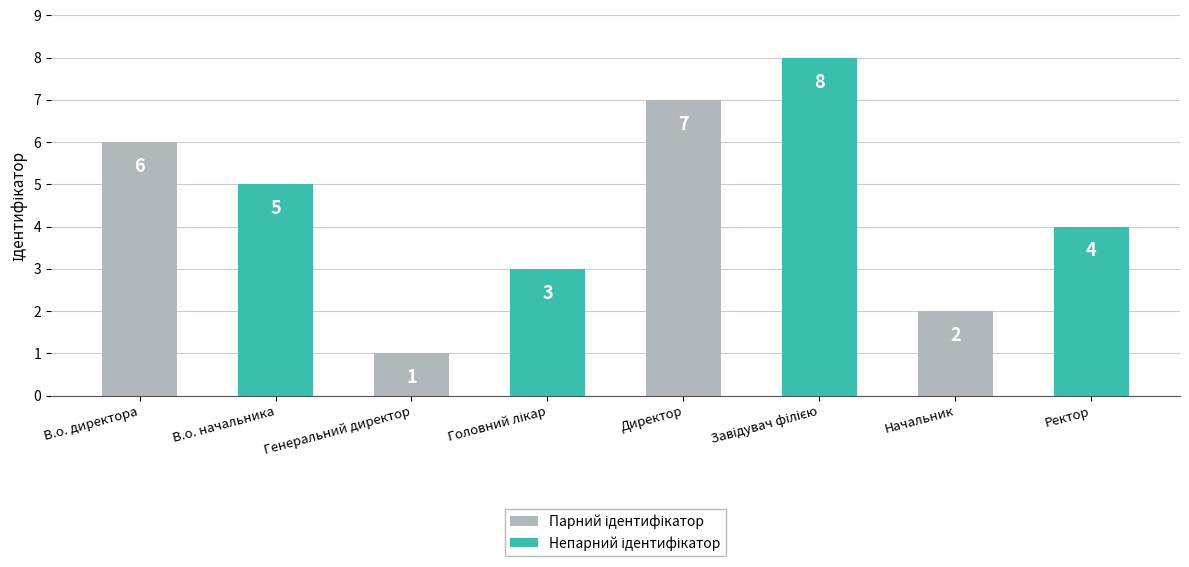

What is the maximum value shown in the chart?

8